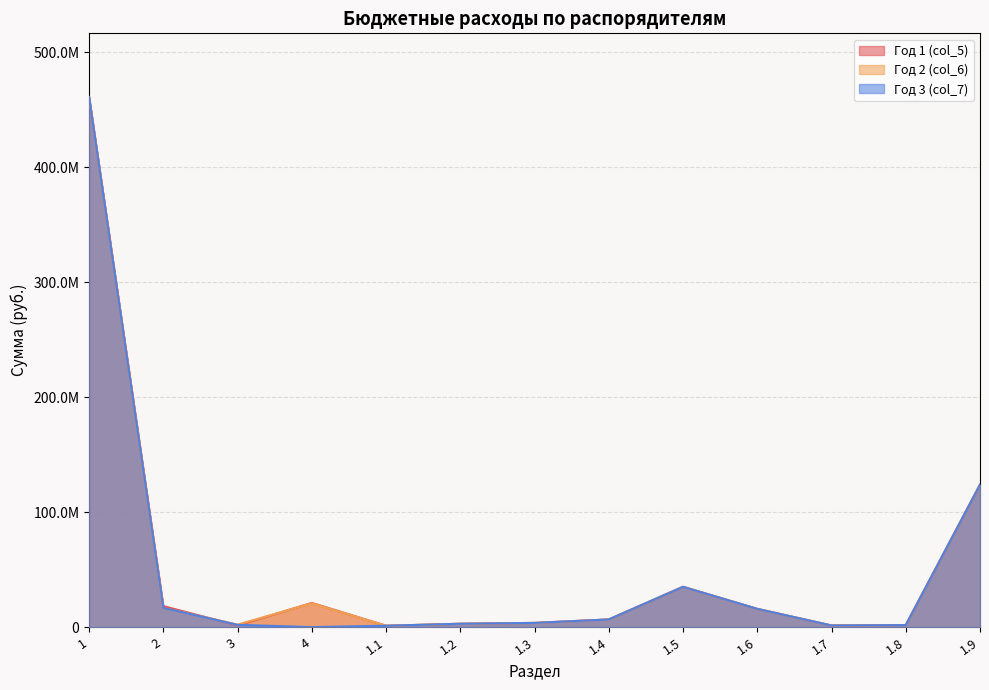

What are all the series names shown in the legend?

Год 1 (col_5), Год 2 (col_6), Год 3 (col_7)